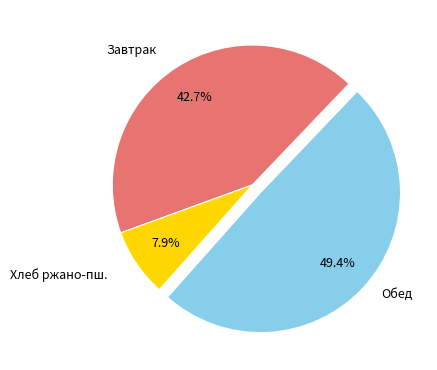

Does any single category account for the majority?

No